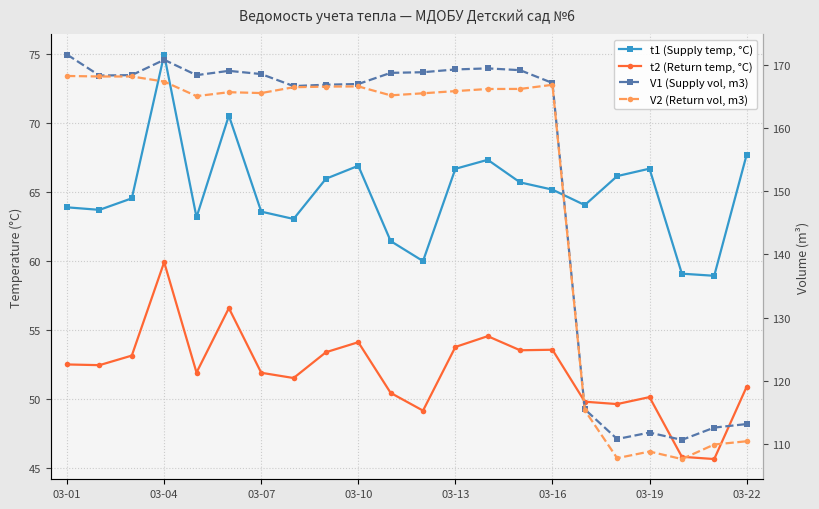

What is the total value across all series at 03-16?

452.8